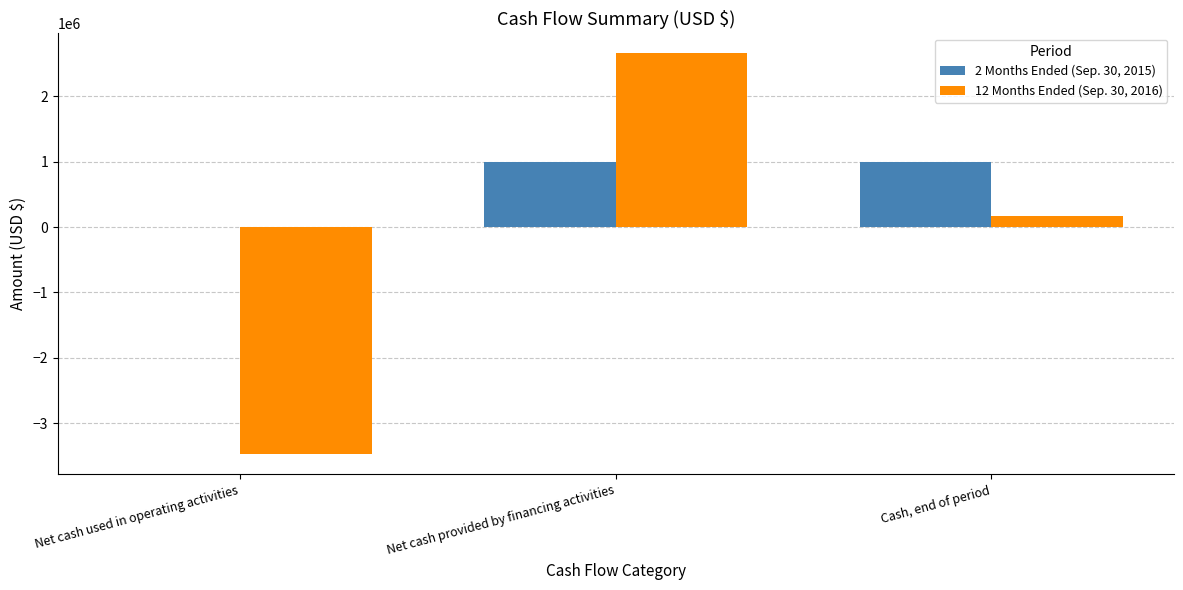

Which label corresponds to the largest value in the chart?

Net cash provided by financing activities